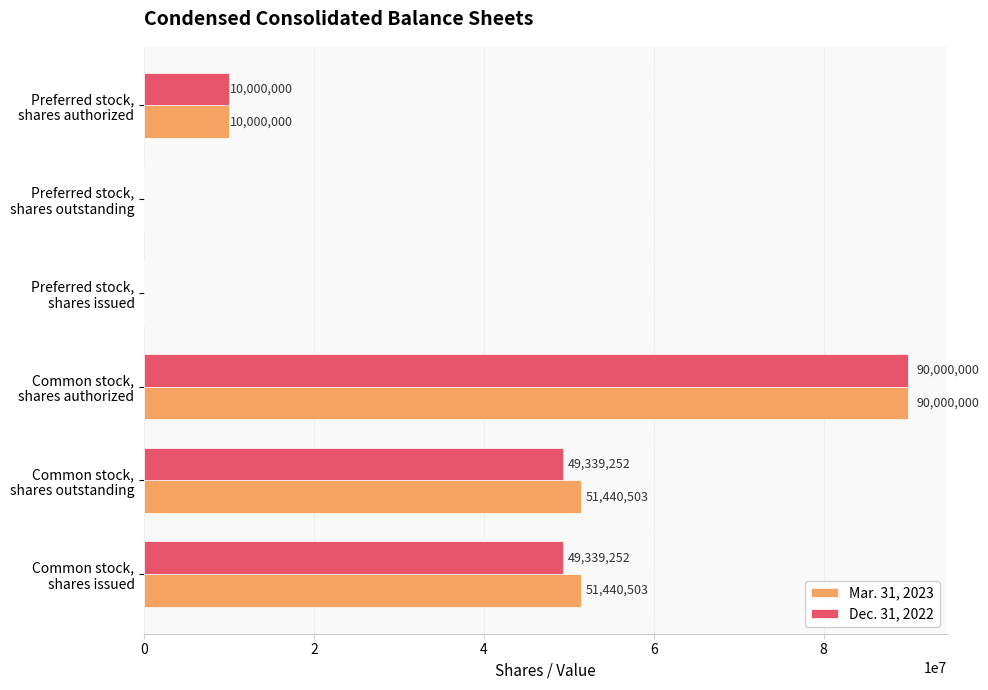

What is the greatest value displayed?

90000000